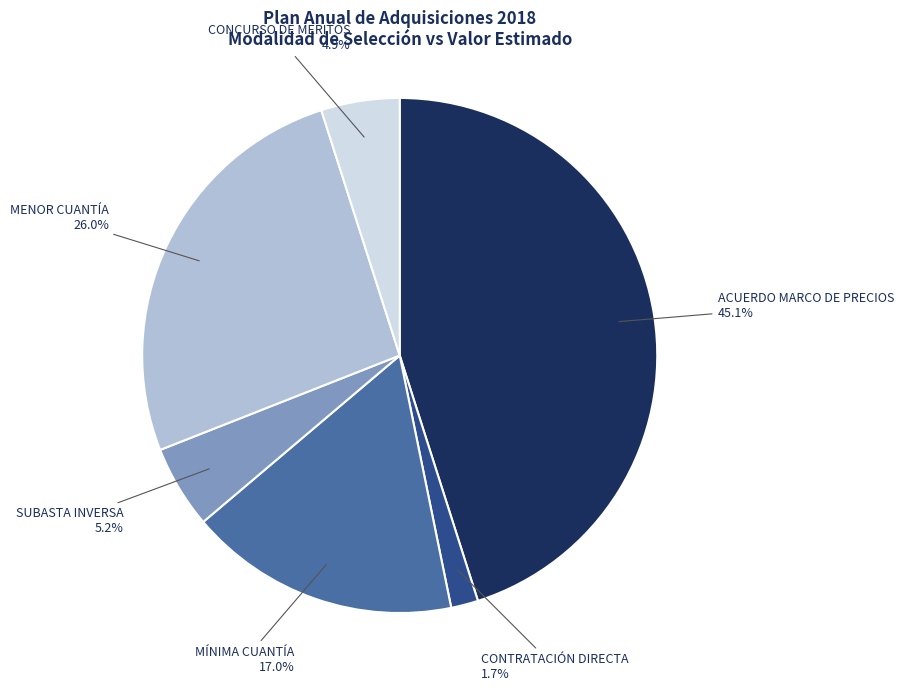

Does any single category account for the majority?

No